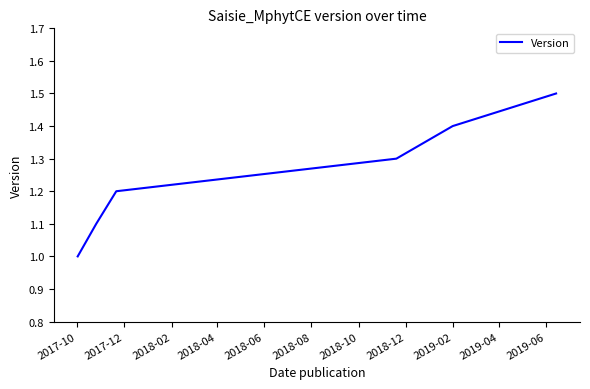

True or false: the data has more than 0 interior local peaks.

False